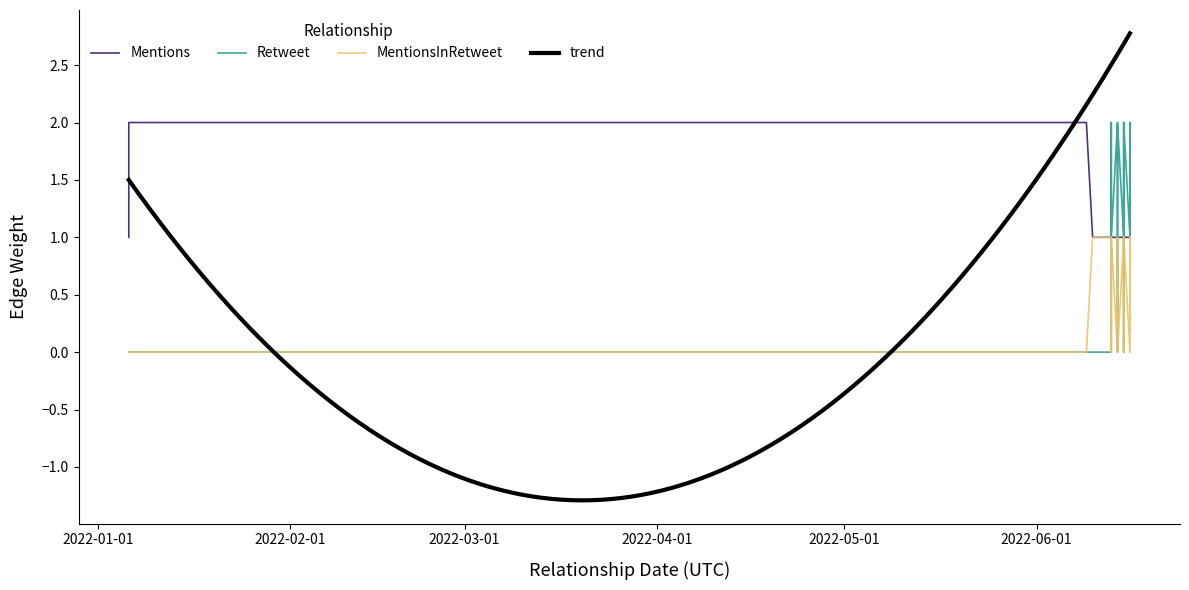

At how many categories does at least one series exceed 0?

20